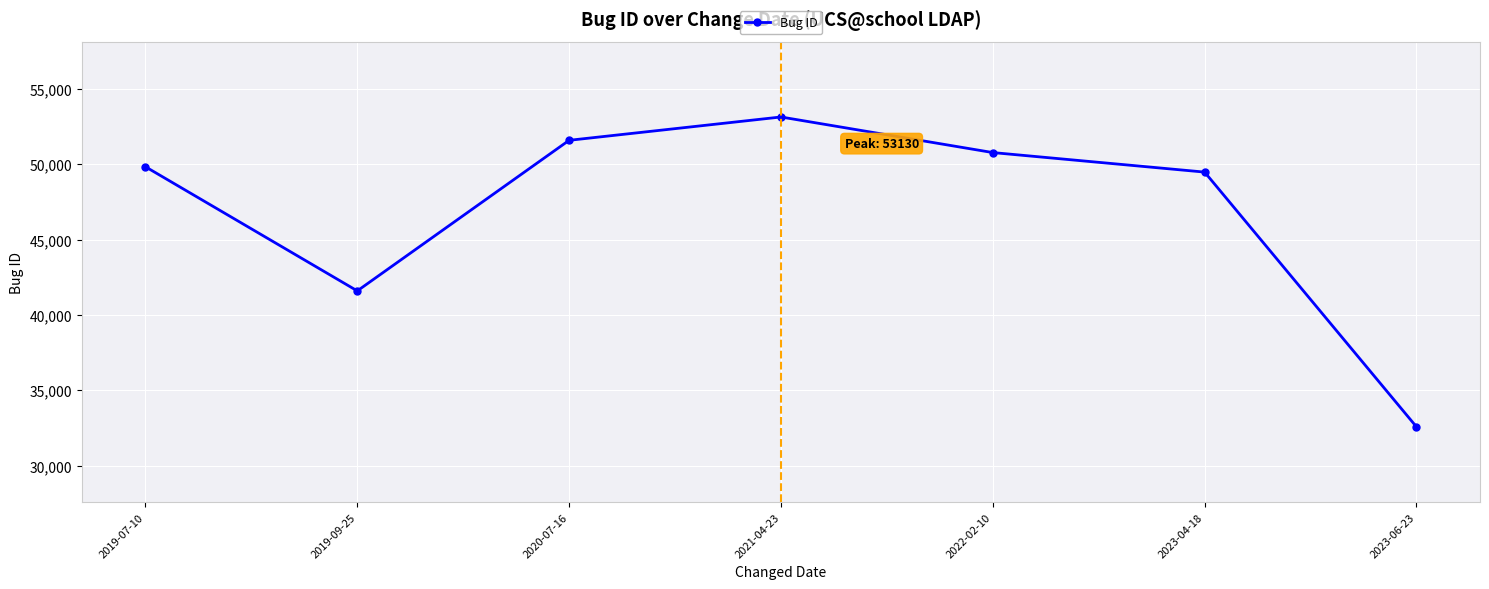

List the labels in order of value, smallest first.

2023-06-23, 2019-09-25, 2023-04-18, 2019-07-10, 2022-02-10, 2020-07-16, 2021-04-23